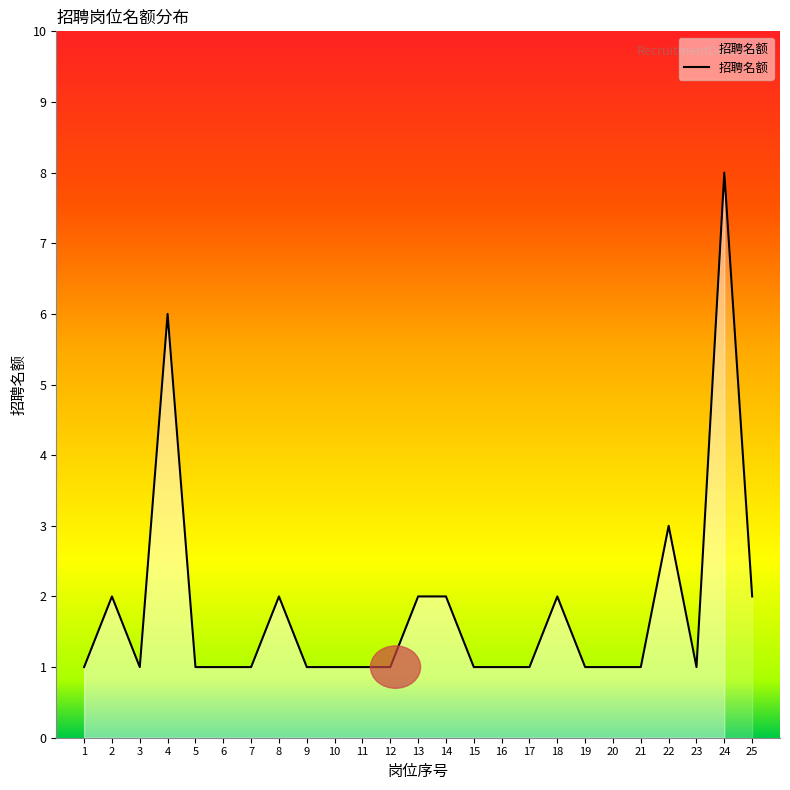

Which label corresponds to the largest value in the chart?

24